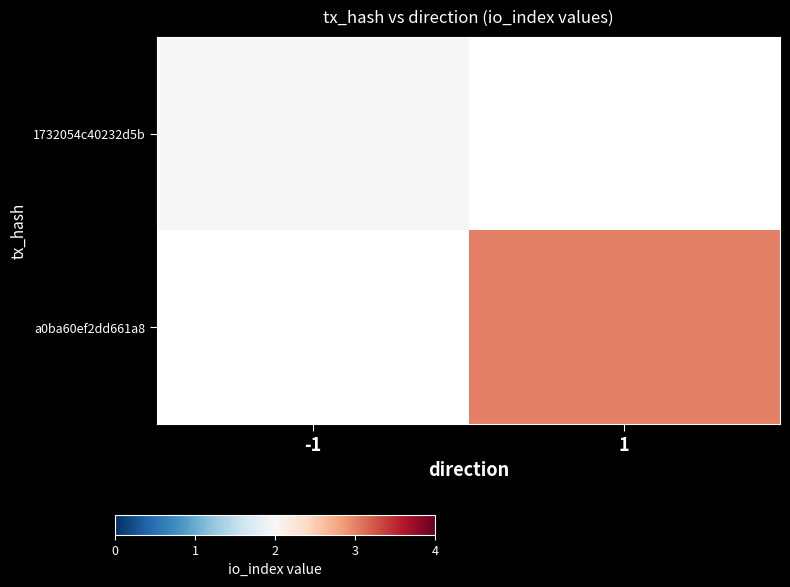

Is it true that 1732054c40232d5b equals 3.3 at -1?

False